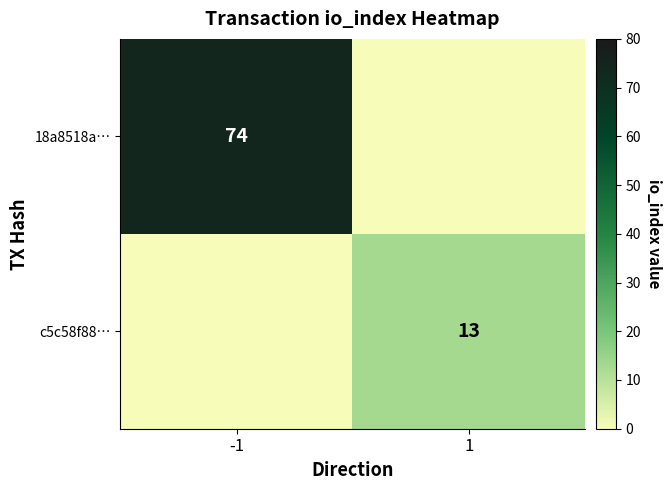

The 18a8518a… series shows 26 at -1. True or false?

False